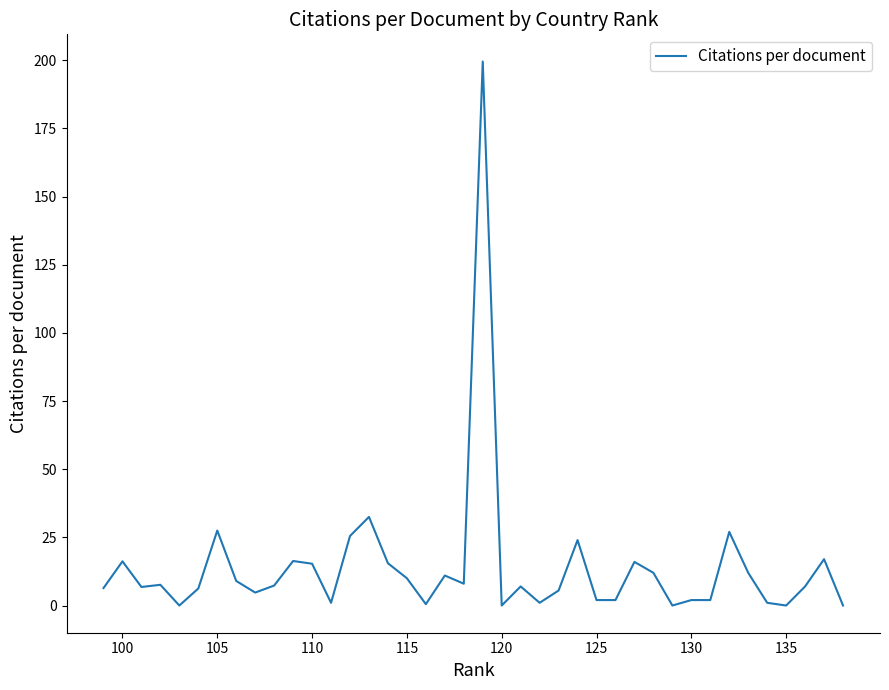

Count the number of values greater than 7.

20